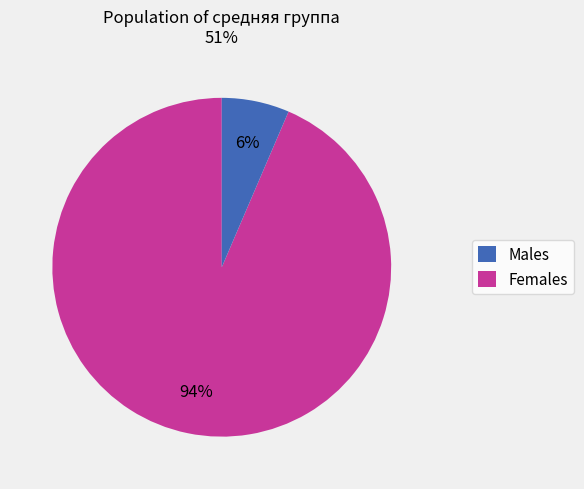

Is there a majority slice in this chart?

Yes